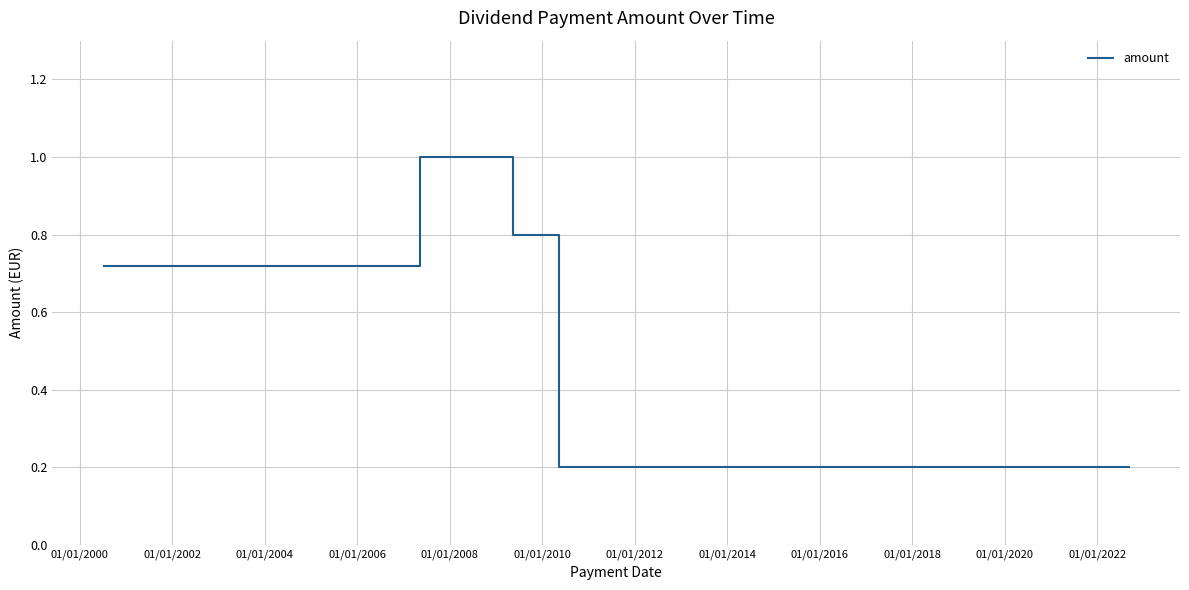

What is the difference between the maximum and minimum values?

0.8